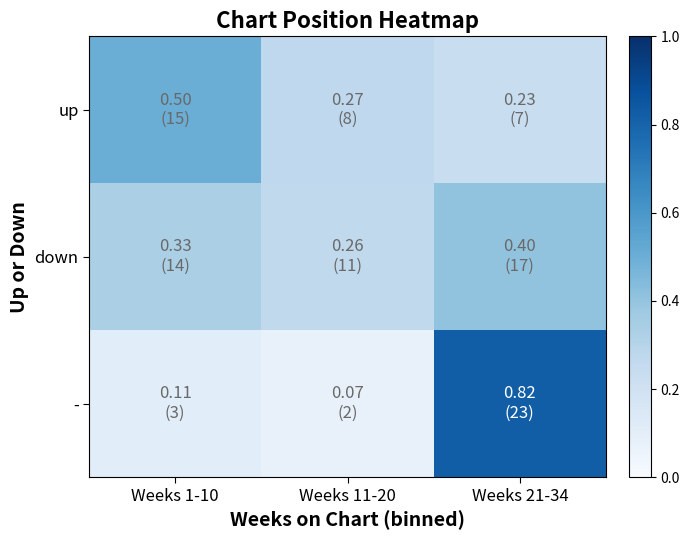

Reading left to right, list all the values displayed in this chart.

up: Weeks 1-10=0.5	Weeks 11-20=0.3	Weeks 21-34=0.2
down: Weeks 1-10=0.3	Weeks 11-20=0.3	Weeks 21-34=0.4
-: Weeks 1-10=0.1	Weeks 11-20=0.1	Weeks 21-34=0.8